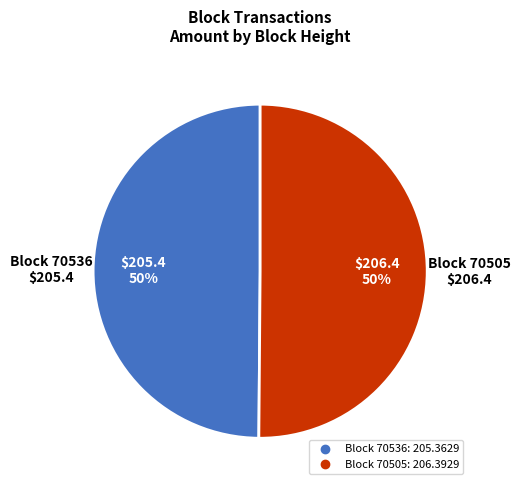

To the nearest percent, what is the average slice percentage?

50%